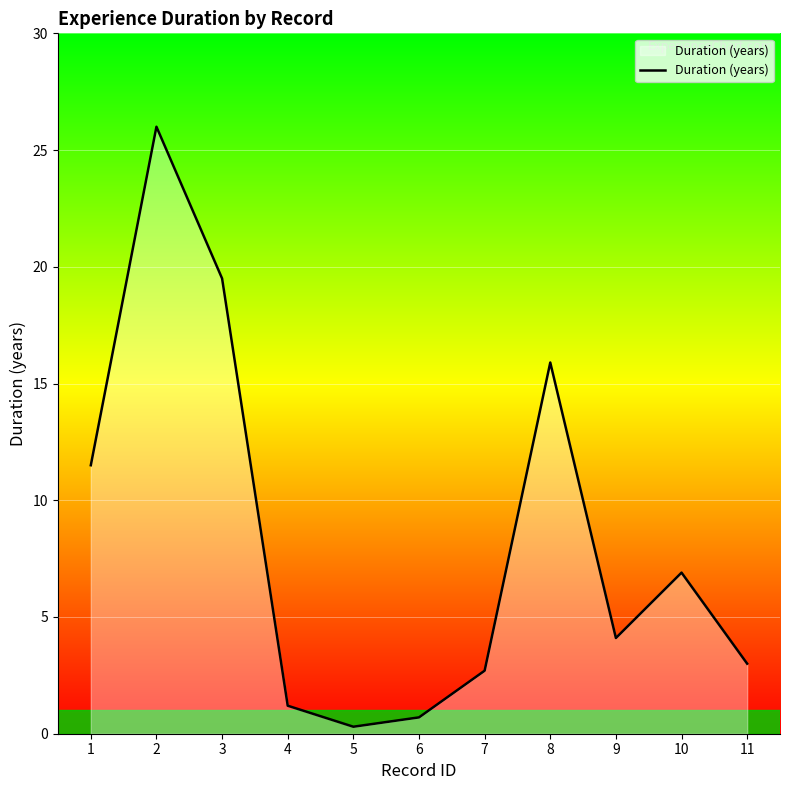

Which category has the lowest value across all series?

5